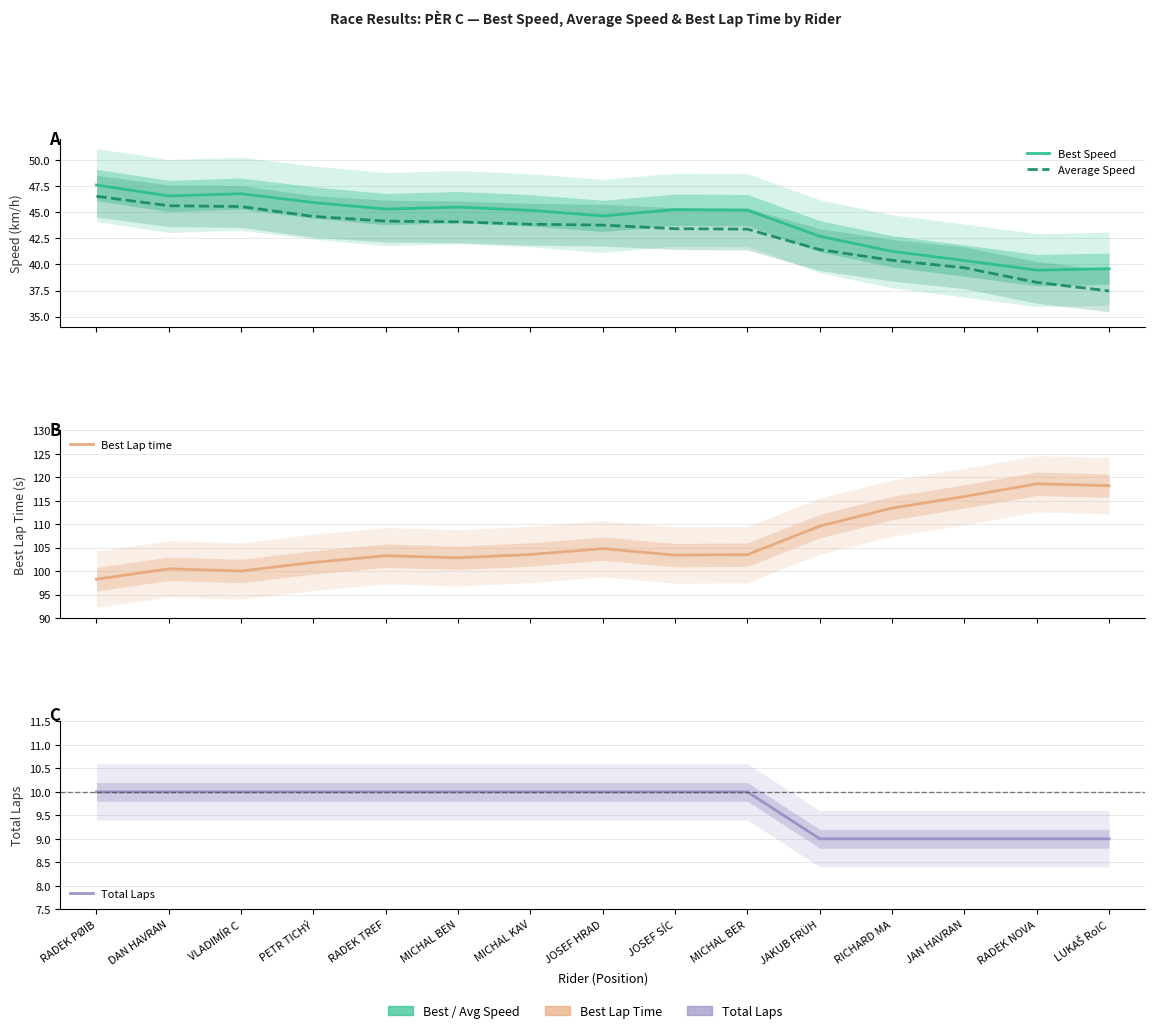

What is the sum of the Total Laps values at RADEK NOVA and RADEK TREF?

19.0